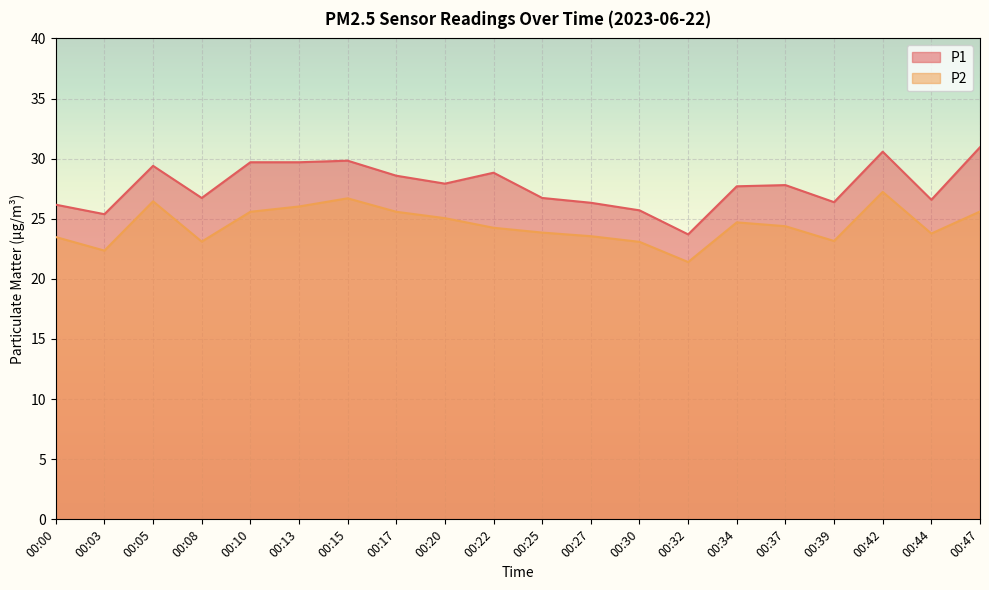

Reading left to right, transcribe all the data shown in this chart.

P1: 26.2	25.4	29.4	26.7	29.7	29.7	29.8	28.6	27.9	28.8	26.7	26.3	25.7	23.7	27.7	27.8	26.4	30.6	26.6	30.9
P2: 23.5	22.4	26.4	23.1	25.6	26.0	26.7	25.6	25.1	24.2	23.9	23.6	23.1	21.4	24.7	24.4	23.1	27.2	23.8	25.6